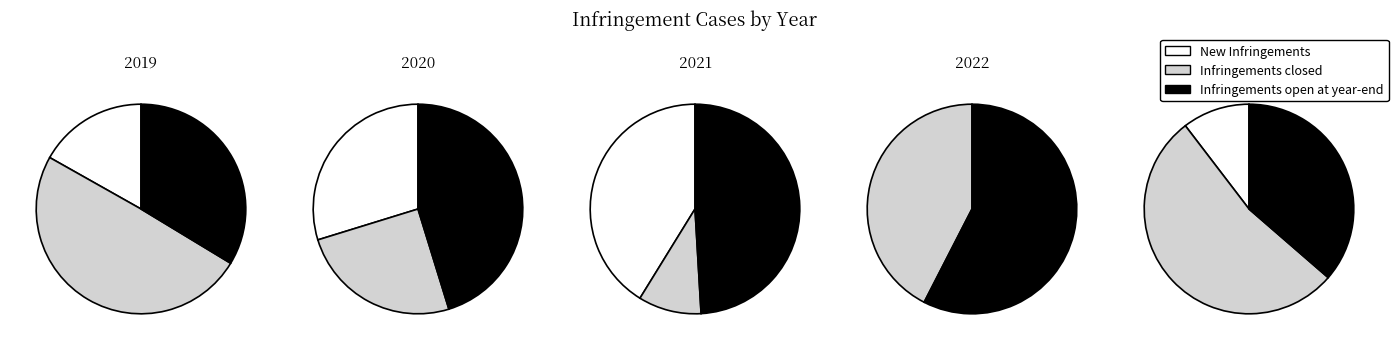

Which series has the widest spread of values?

New Infringements